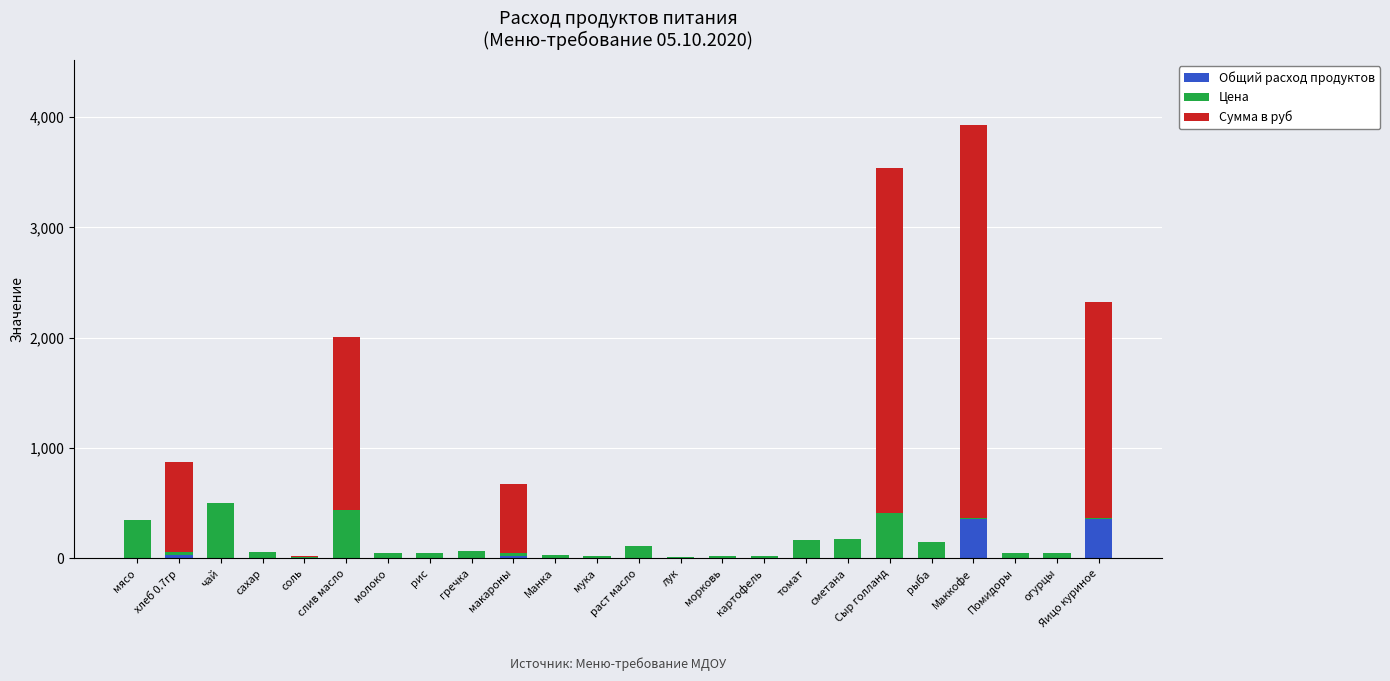

At which category is the sum across all series the highest?

Маккофе